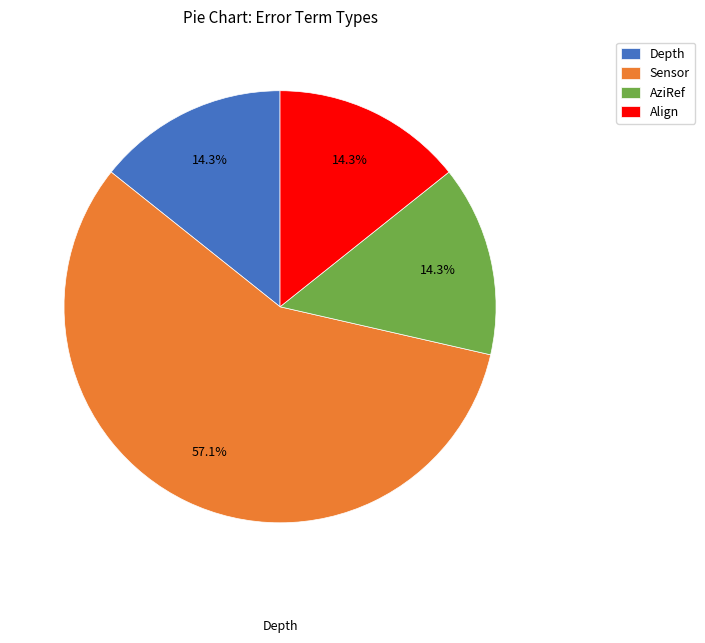

What is the ratio of the value at AziRef to the value at Align?

1.0